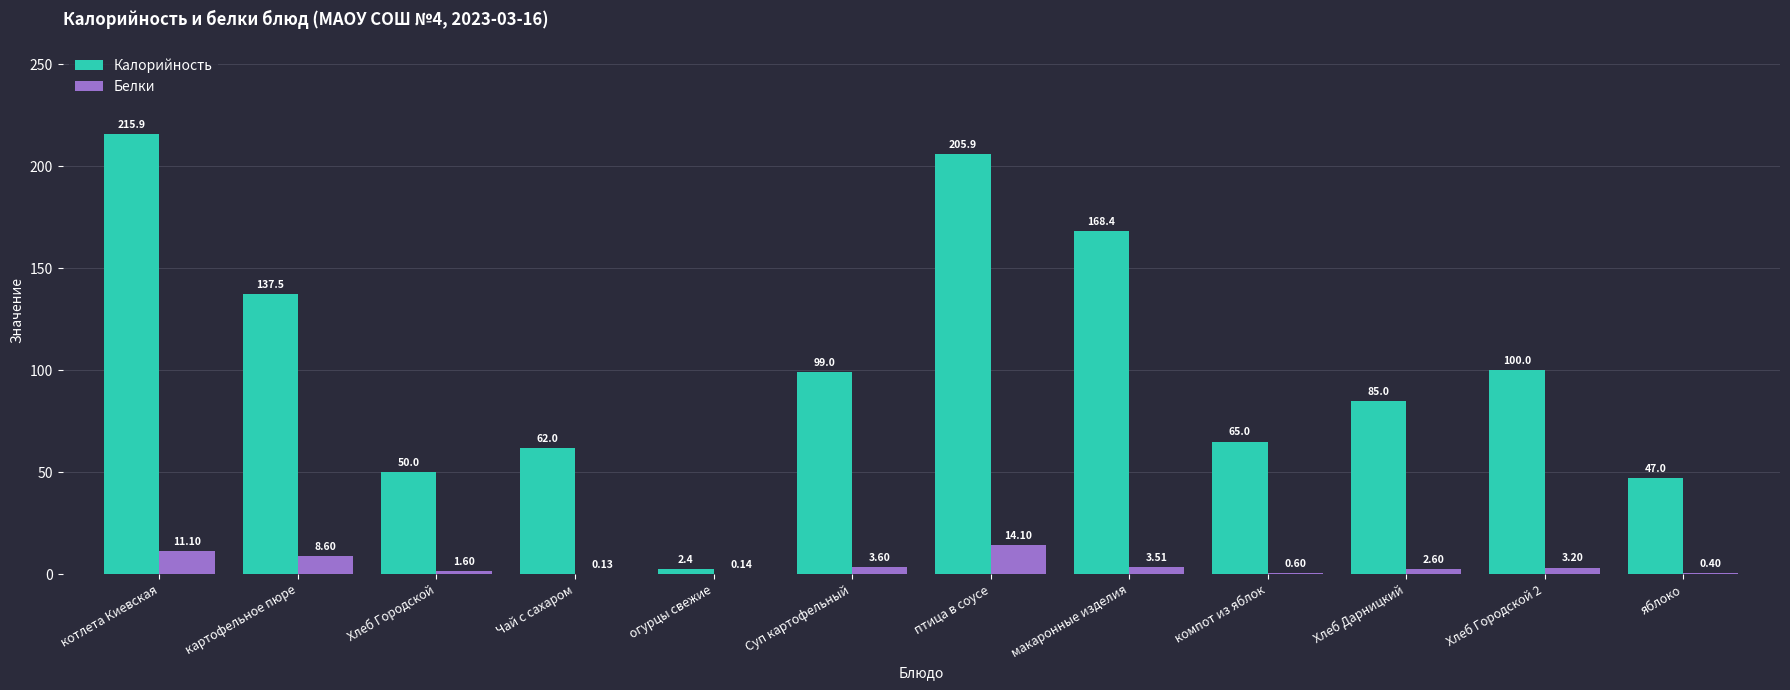

What are all the series names shown in the legend?

Калорийность, Белки